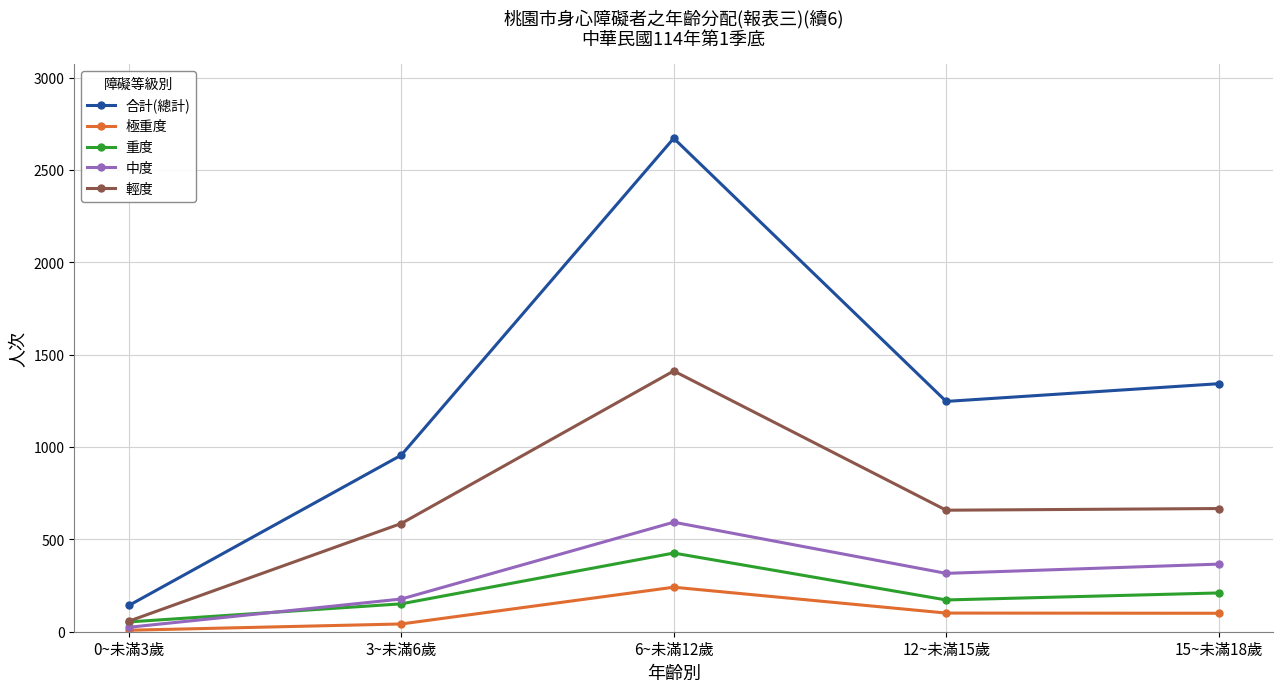

List the series in order of their peak value, highest first.

合計(總計), 輕度, 中度, 重度, 極重度